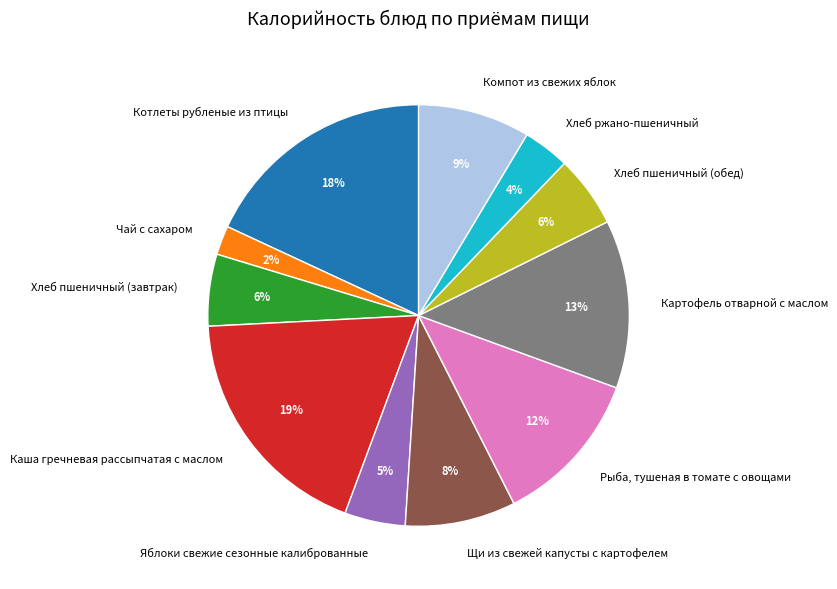

What is the ratio of the value at Компот из свежих яблок to the value at Яблоки свежие сезонные калиброванные?

1.8